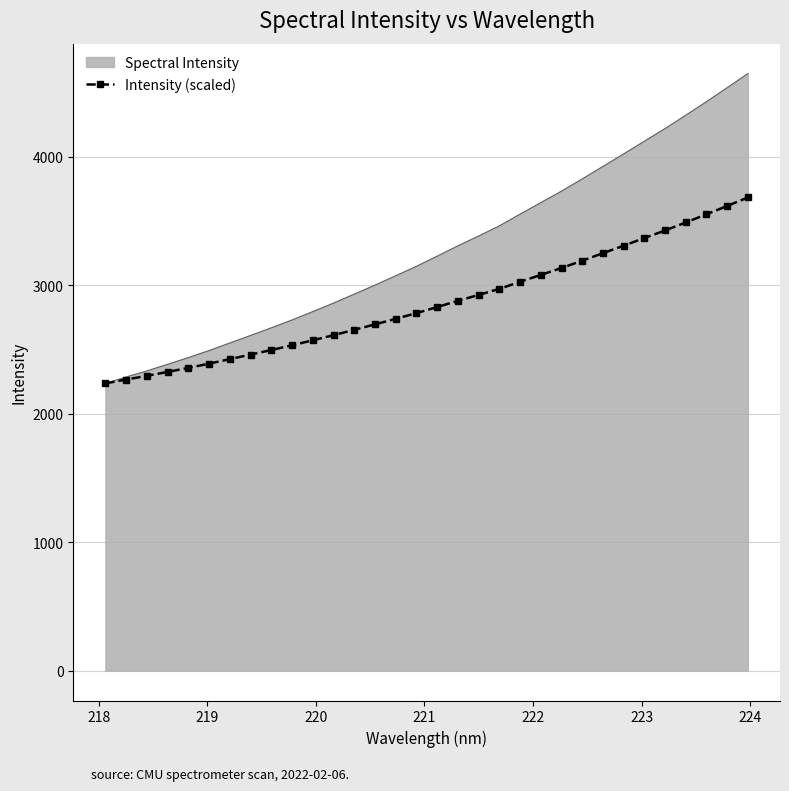

Which series has the largest total across all categories?

Spectral Intensity